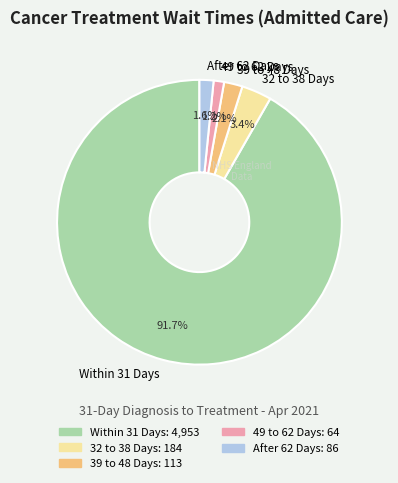

How many segments does this pie chart have?

5